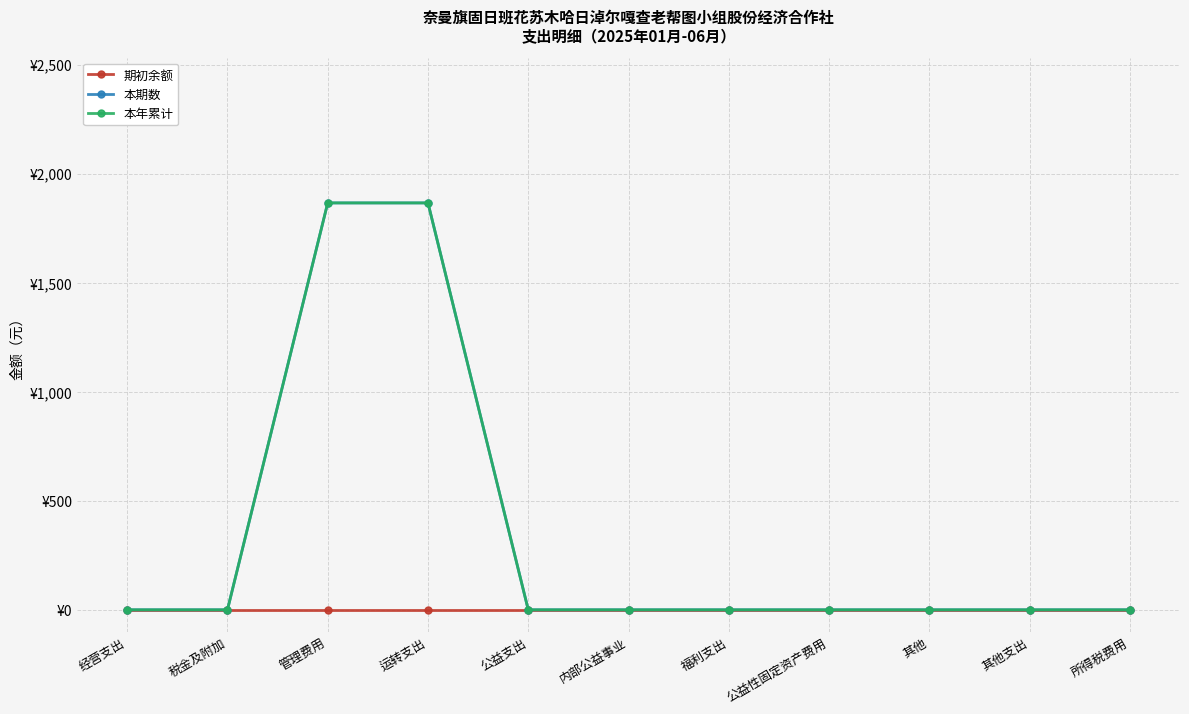

Does the chart have visible grid lines?

Yes